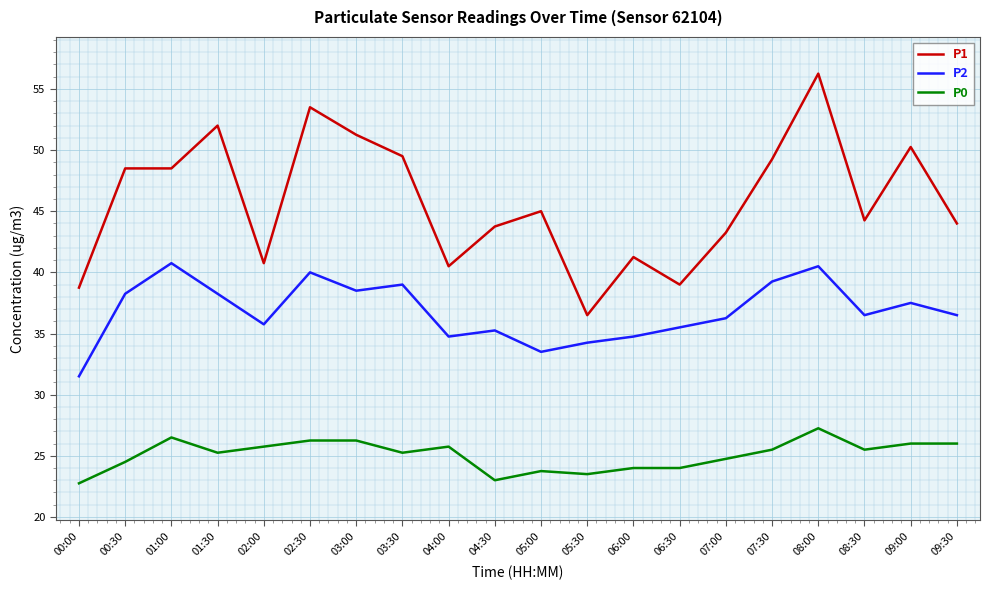

Which series has the widest spread of values?

P1